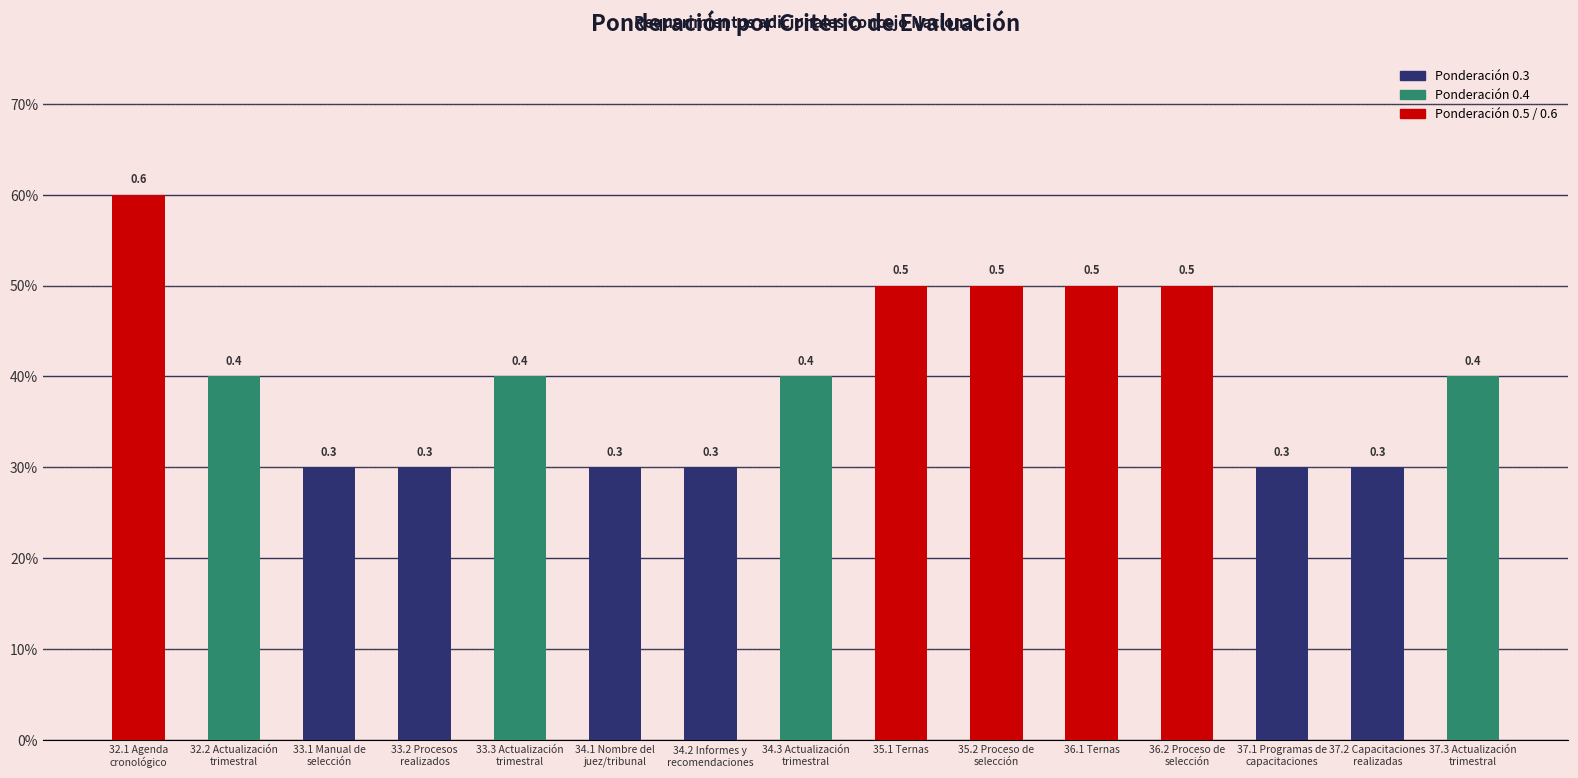

Are the bars grouped side by side (vs. stacked)?

No